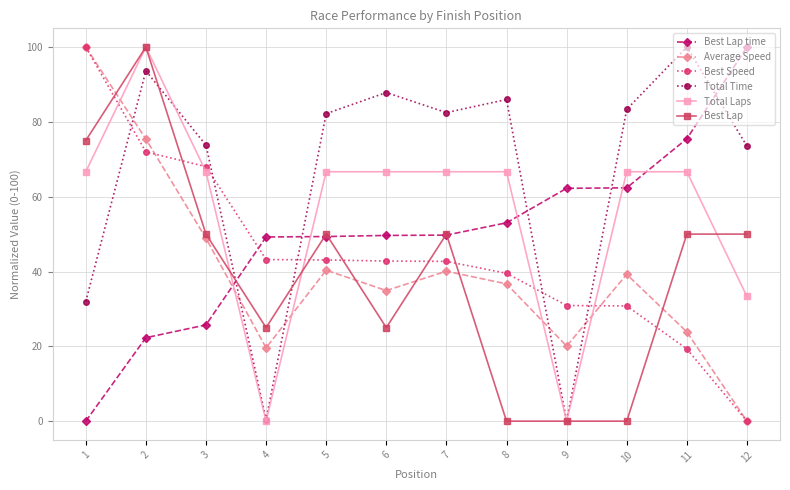

In Total Time, how many points are higher than both neighbors (excluding endpoints)?

4